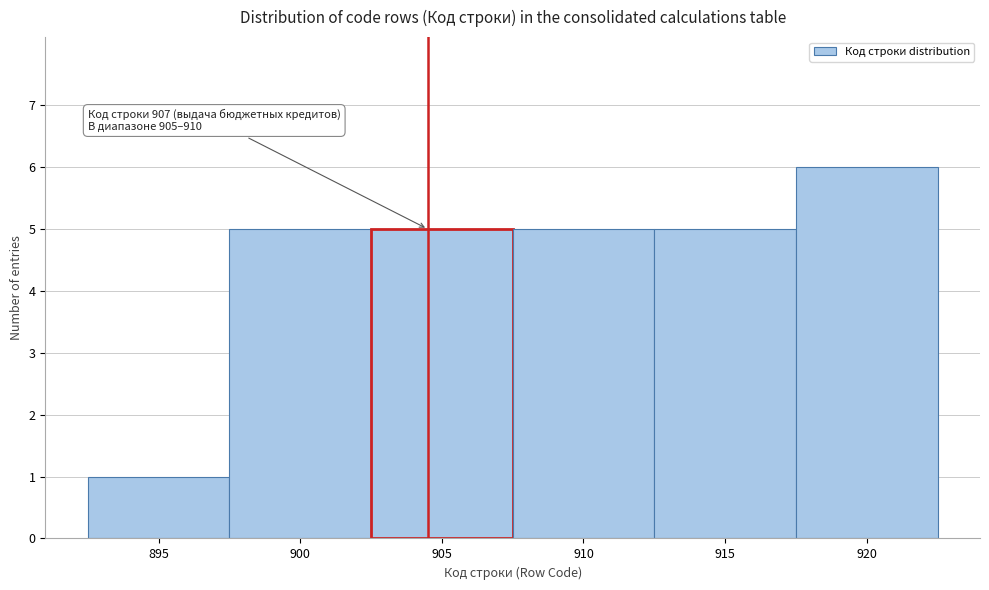

Reading right to left, extract all data points from this chart.

6	5	5	5	5	1